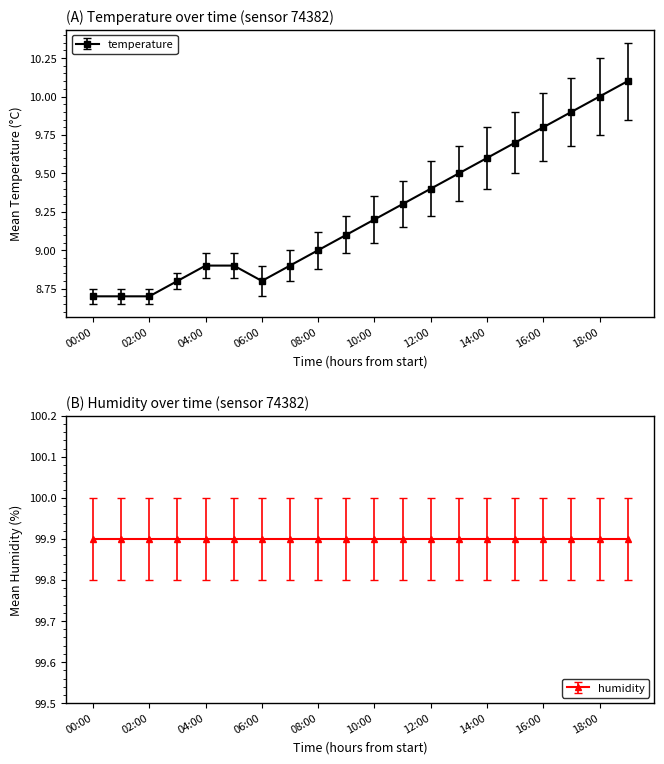

Reading left to right, list all the values displayed in this chart.

8.7	8.7	8.7	8.8	8.9	8.9	8.8	8.9	9.0	9.1	9.2	9.3	9.4	9.5	9.6	9.7	9.8	9.9	10.0	10.1